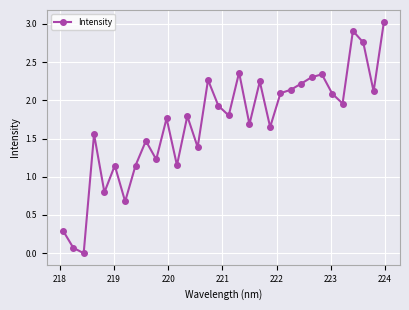

True or false: the data has more than 1 interior local peaks.

True